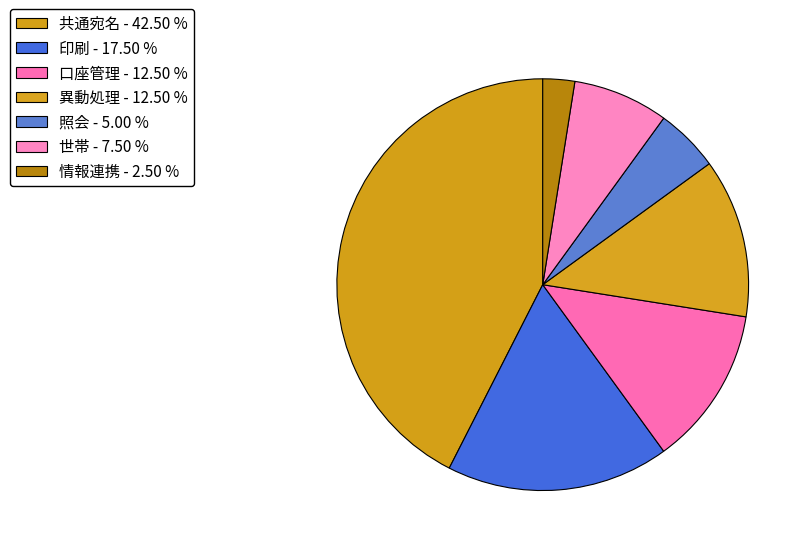

What is the largest slice in the pie chart?

共通宛名